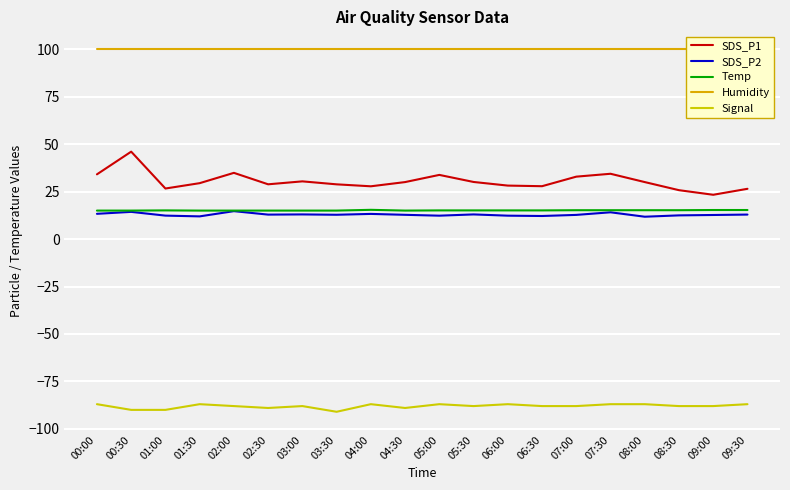

What is the value of the Temp point at the 8th from the left?

15.0